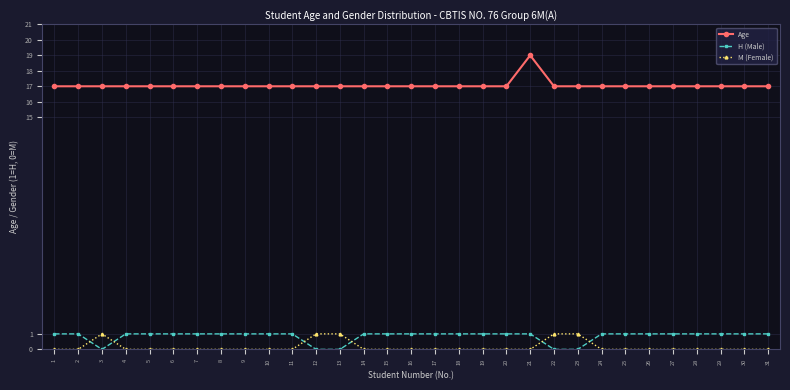

Rank the series at 7 from highest to lowest value.

Age, H (Male), M (Female)